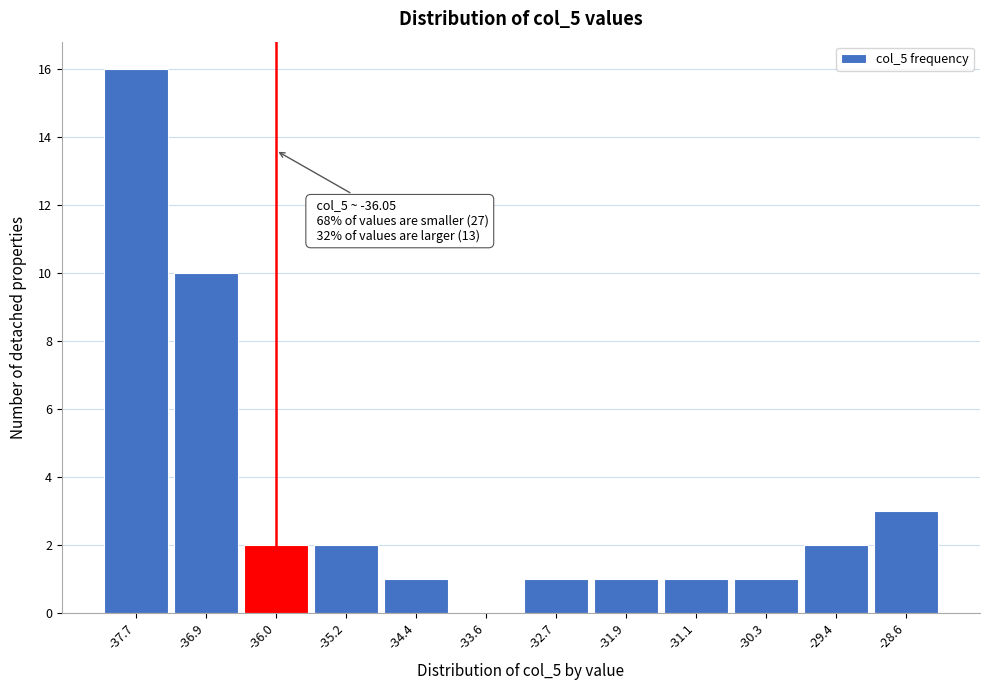

Which range on the x-axis has the tallest bar?

-38.1 to -37.3